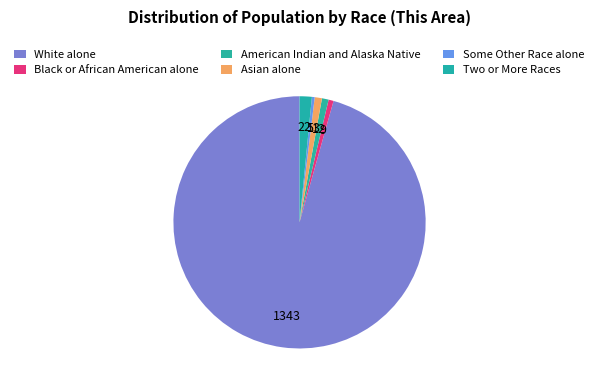

Count the number of slices in the pie.

6